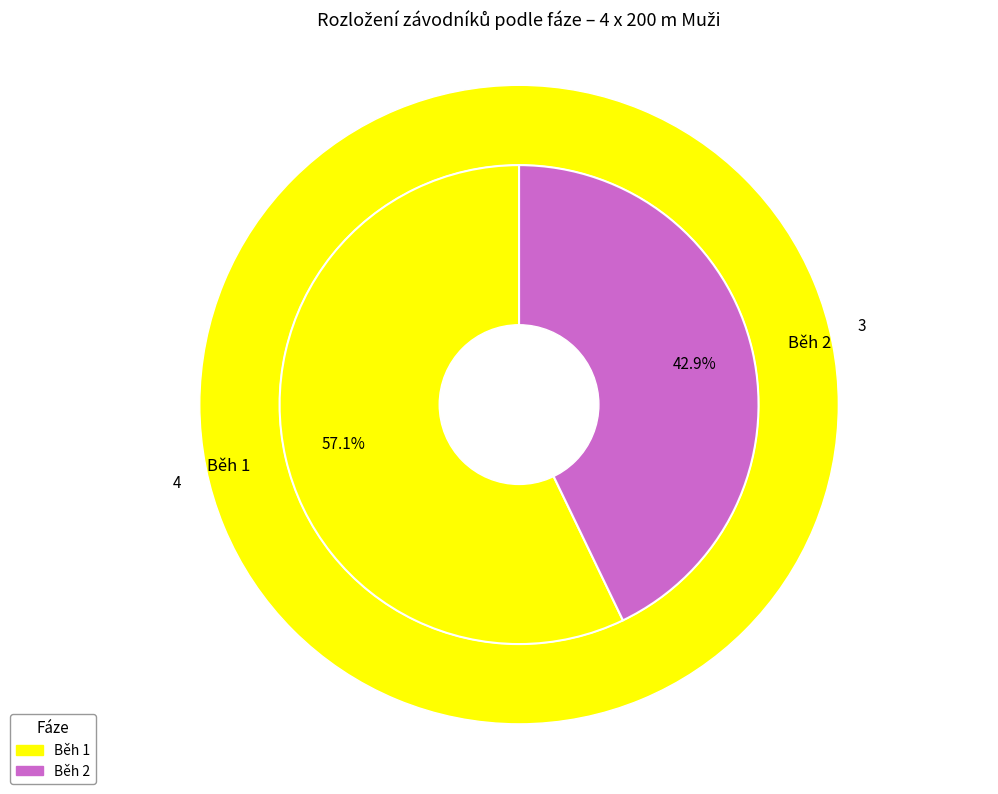

What is the smallest slice in the pie chart?

Běh 2